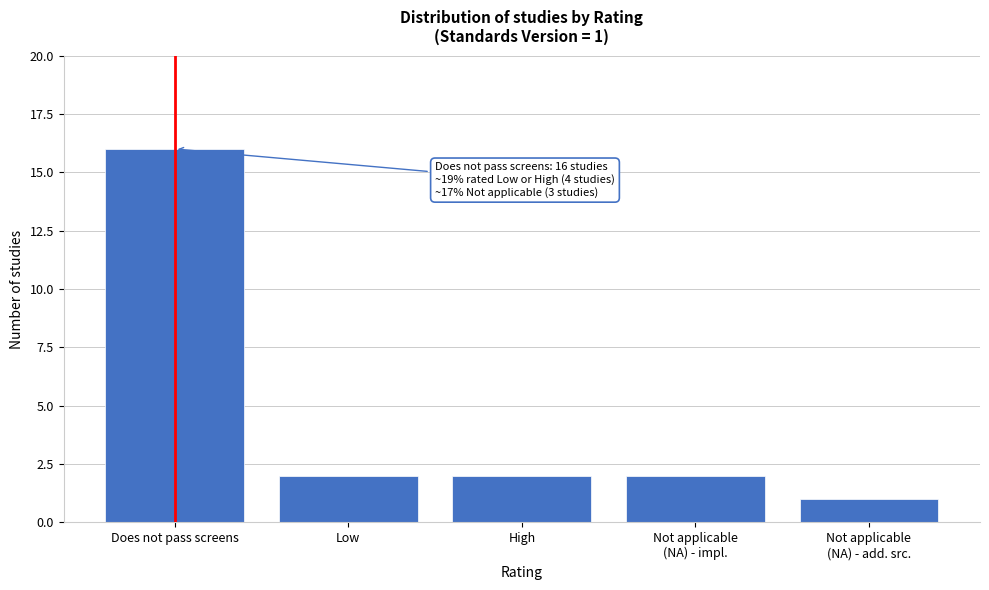

Reading right to left, transcribe all the data shown in this chart.

1	2	2	2	16